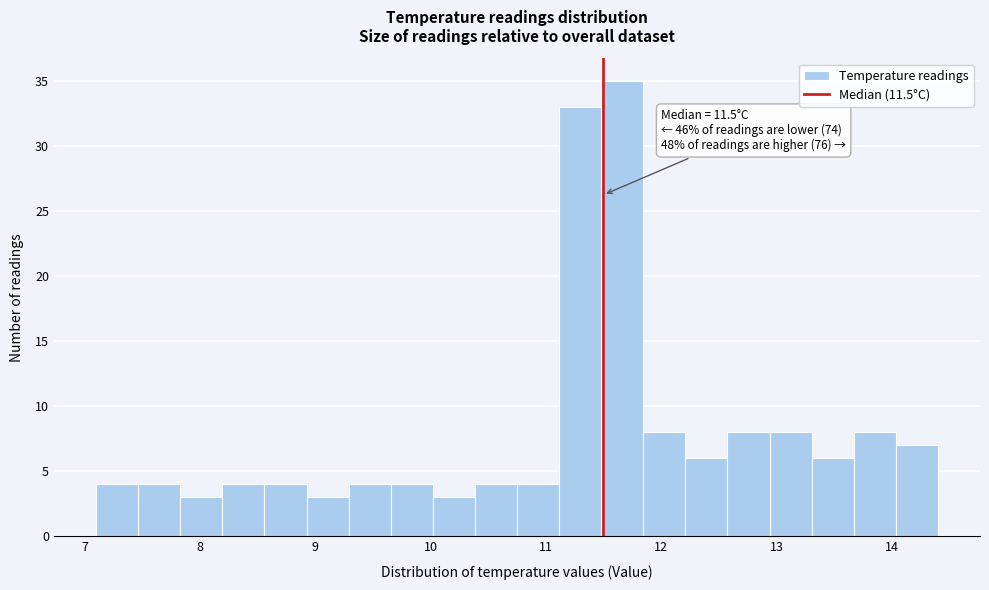

Read against the x-axis, roughly where is the centre of the tallest bar?

11.7